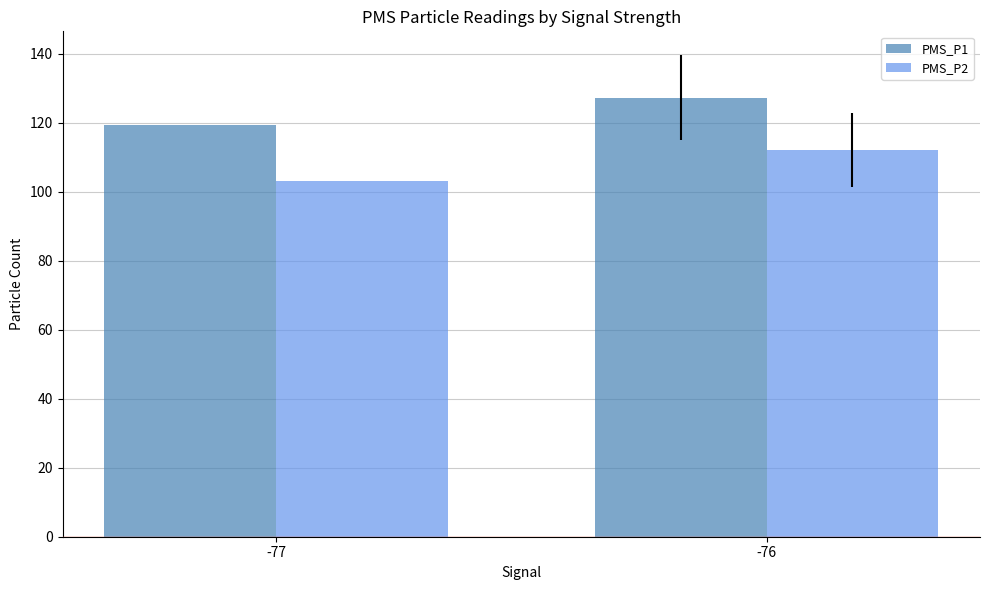

Which category has the highest value across all series?

-76